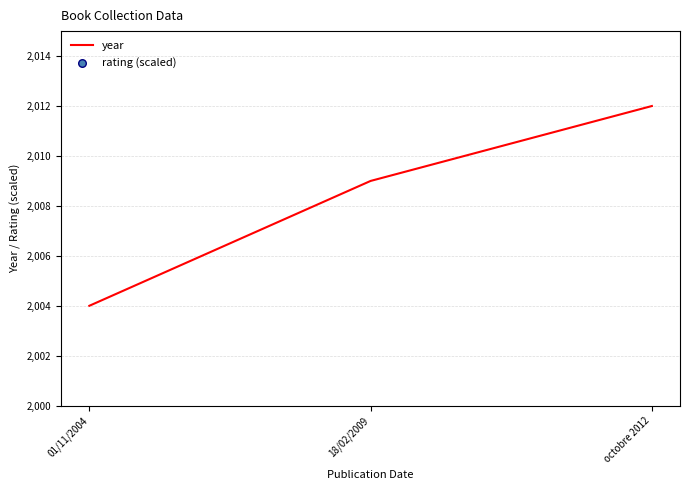

Which series has the largest Y range (max minus min)?

rating (scaled)